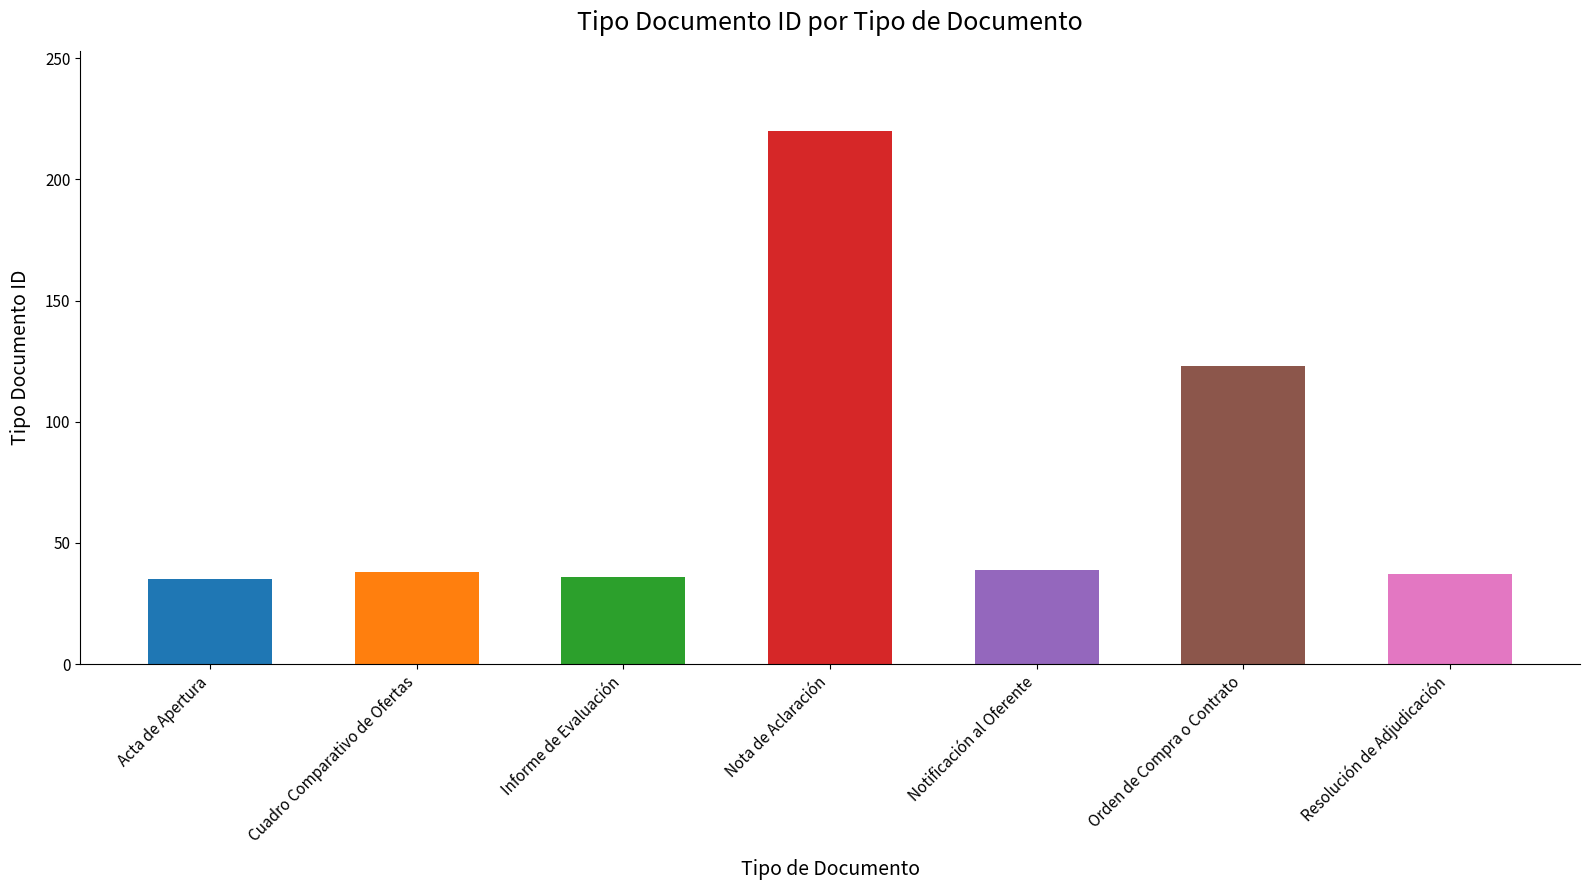

What is the sum of all values?

528